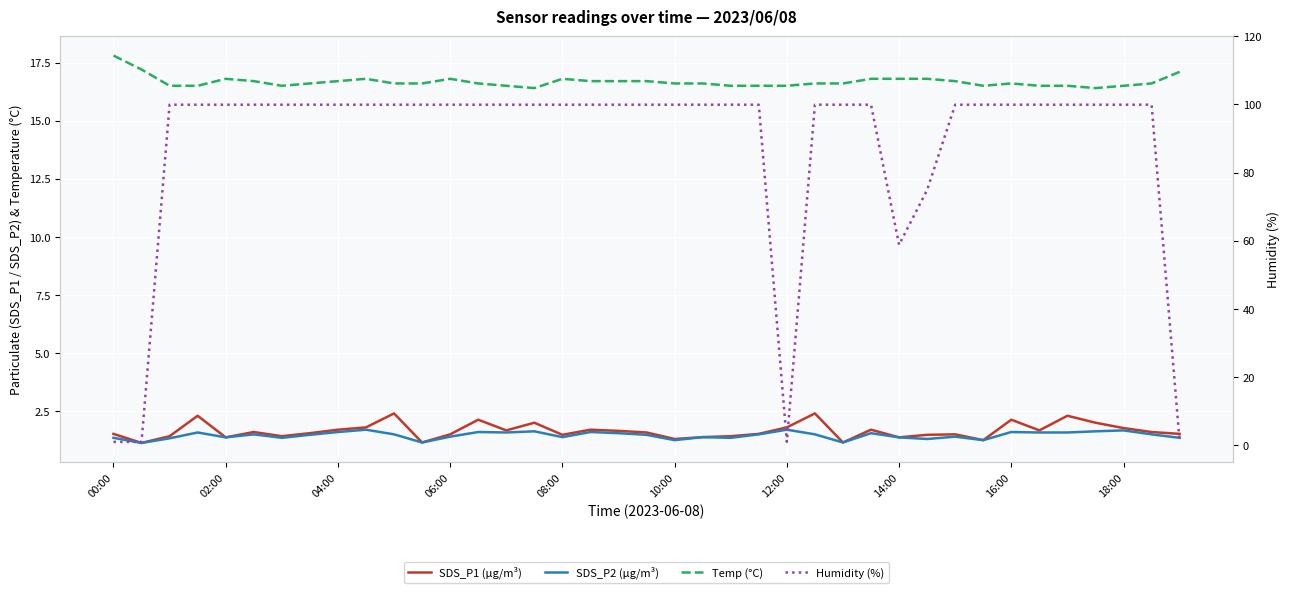

At how many categories does at least one series exceed 53?

35